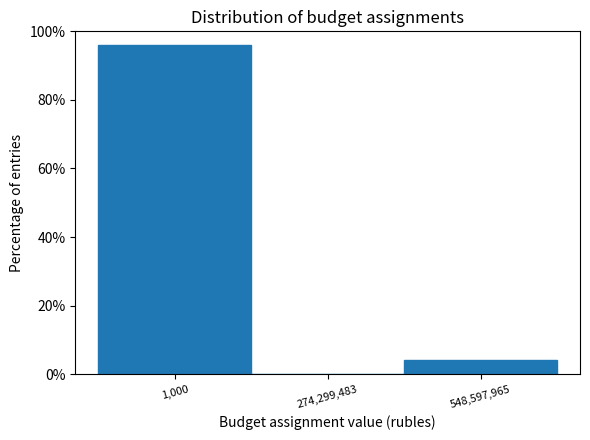

Reading right to left, what are all the values shown in this chart?

548,597,965=4	274,299,483=0	1,000=96